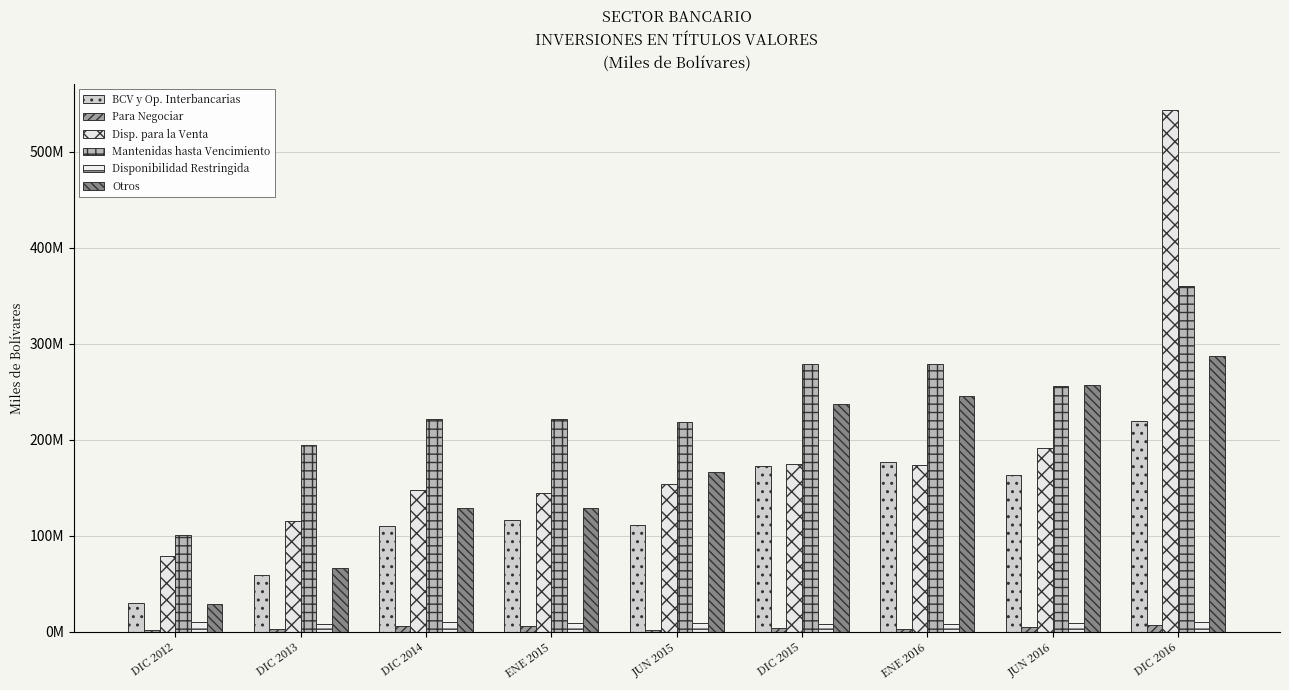

Reading right to left, transcribe all the data shown in this chart.

BCV y Op. Interbancarias: DIC 2016=219631482	JUN 2016=163101763	ENE 2016=176617158	DIC 2015=172141720	JUN 2015=111420376	ENE 2015=116617328	DIC 2014=109815733	DIC 2013=59033535	DIC 2012=30193288
Para Negociar: DIC 2016=7070859	JUN 2016=4937499	ENE 2016=2917628	DIC 2015=3611602	JUN 2015=1656849	ENE 2015=5585104	DIC 2014=5968274	DIC 2013=3144304	DIC 2012=1963016
Disp. para la Venta: DIC 2016=543024499	JUN 2016=190992356	ENE 2016=173556084	DIC 2015=174453200	JUN 2015=153809240	ENE 2015=143905249	DIC 2014=147446584	DIC 2013=115705129	DIC 2012=78965097
Mantenidas hasta Vencimiento: DIC 2016=359562951	JUN 2016=255645030	ENE 2016=278537233	DIC 2015=278683857	JUN 2015=218482709	ENE 2015=221200848	DIC 2014=221511926	DIC 2013=194200280	DIC 2012=100865907
Disponibilidad Restringida: DIC 2016=9530394	JUN 2016=8522078	ENE 2016=7867583	DIC 2015=7826033	JUN 2015=9293928	ENE 2015=8813620	DIC 2014=9725763	DIC 2013=7728812	DIC 2012=9601432
Otros: DIC 2016=286932219	JUN 2016=257182166	ENE 2016=245517919	DIC 2015=237508484	JUN 2015=166427342	ENE 2015=129212040	DIC 2014=129176508	DIC 2013=66729277	DIC 2012=29018174